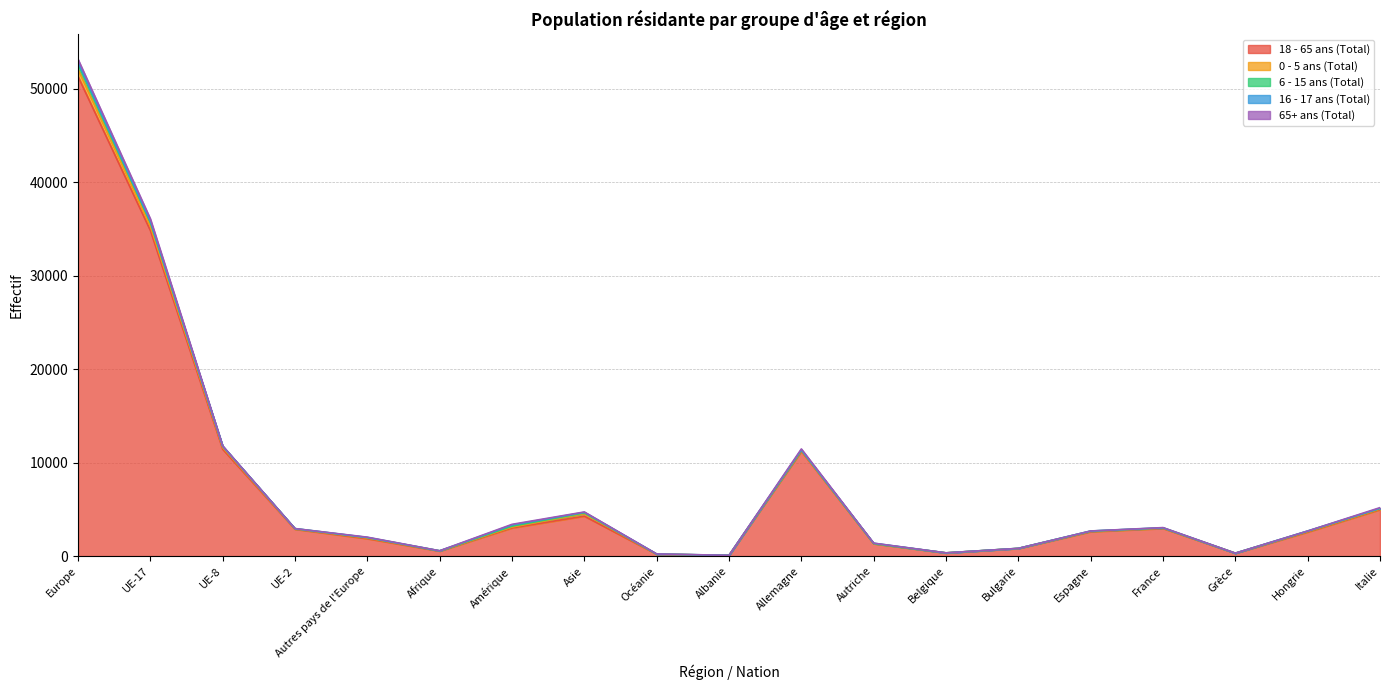

What is the difference between the second highest and minimum values in the 18 - 65 ans (Total) series?

34770